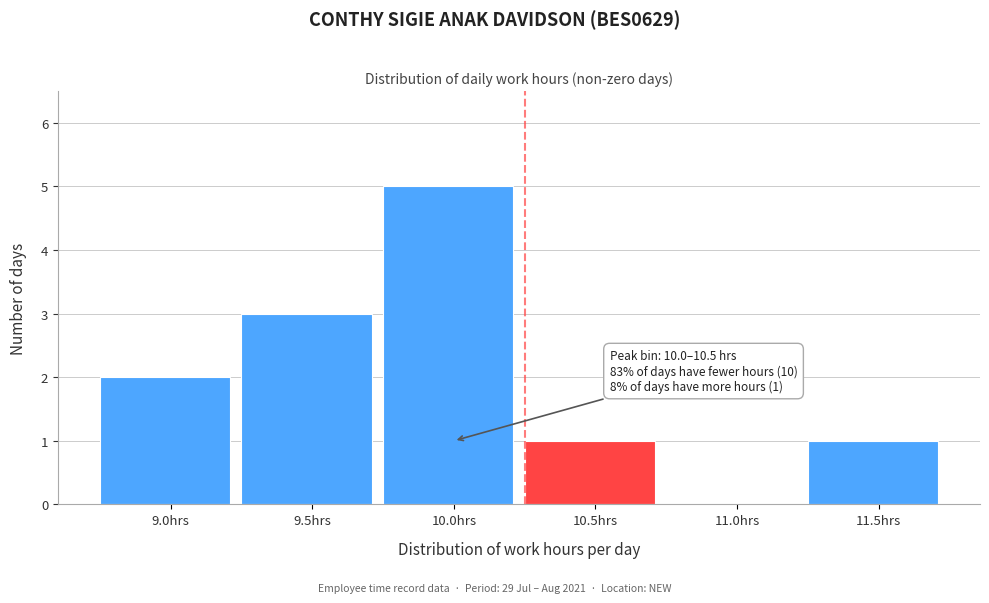

Reading left to right, list all the values displayed in this chart.

9.0hrs=2	9.5hrs=3	10.0hrs=5	10.5hrs=1	11.0hrs=0	11.5hrs=1